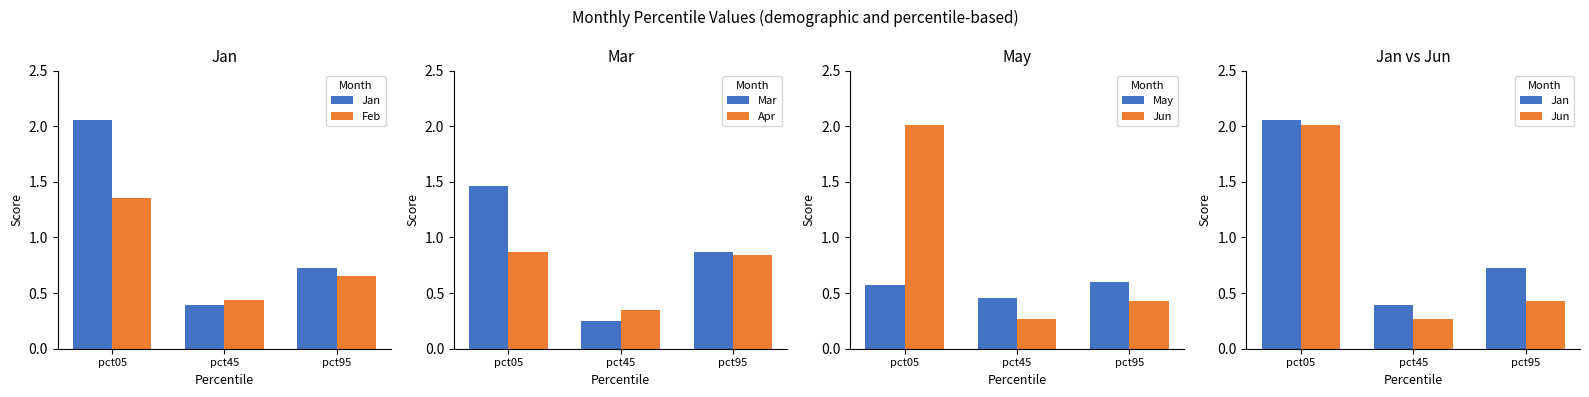

What is the sum of all Jan values?

3.2